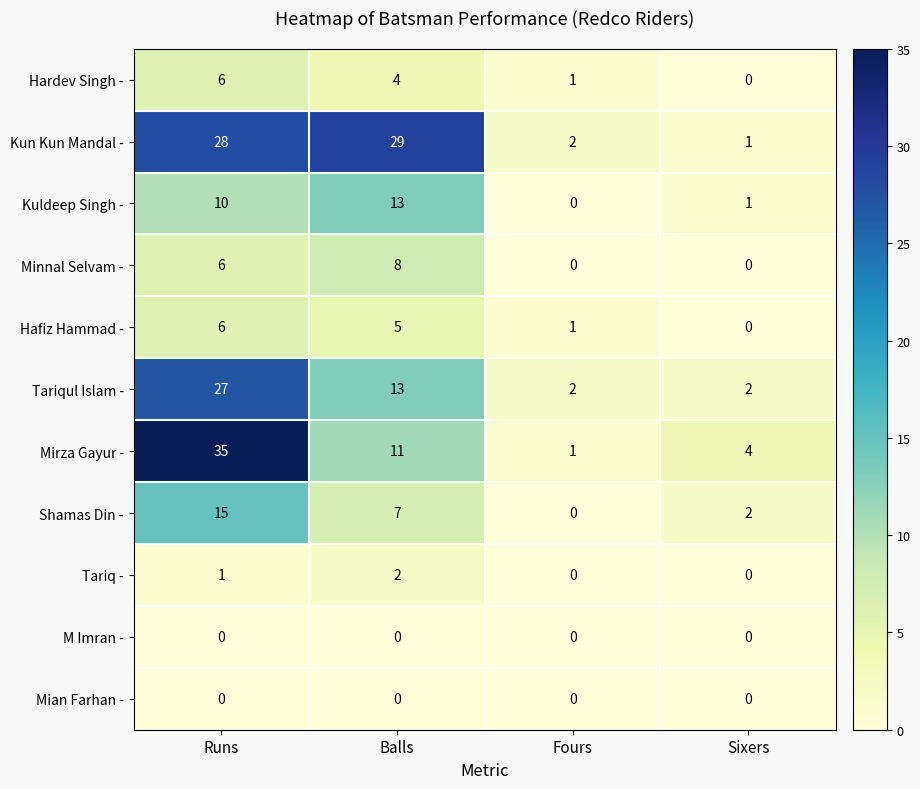

How many data points does each series have?

4